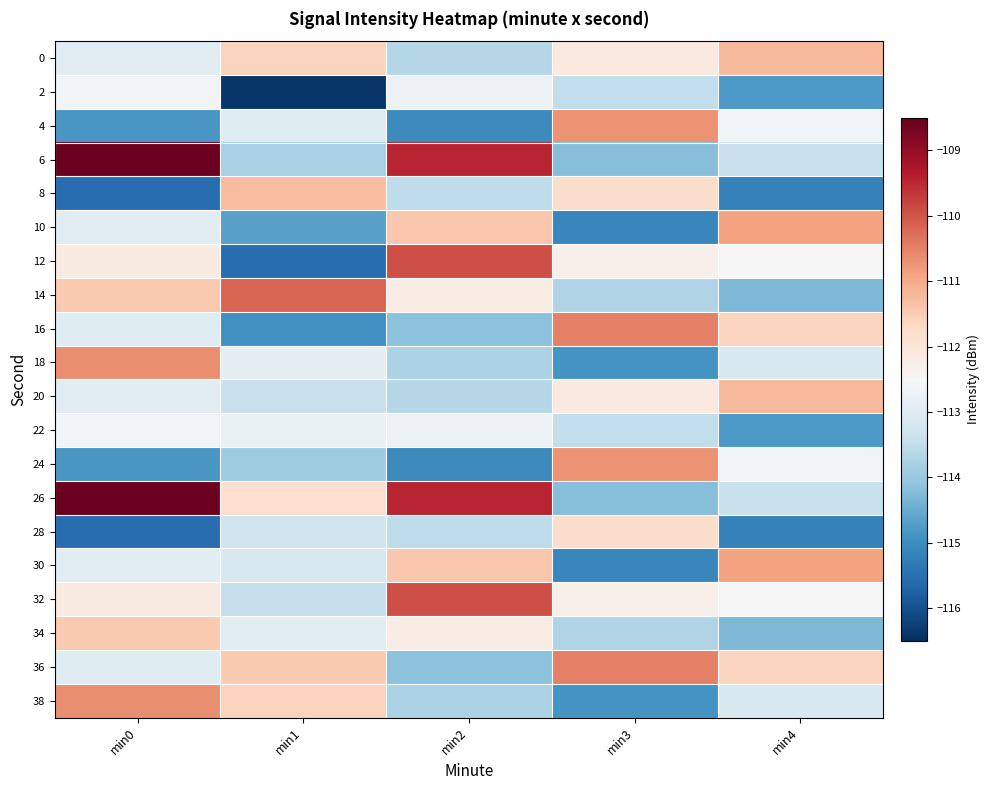

Reading right to left, transcribe all the data shown in this chart.

0: min4=-111.2	min3=-112.1	min2=-113.7	min1=-111.6	min0=-113.0
2: min4=-114.8	min3=-113.5	min2=-112.7	min1=-116.4	min0=-112.6
4: min4=-112.6	min3=-110.7	min2=-115.1	min1=-113.0	min0=-114.8
6: min4=-113.4	min3=-114.2	min2=-109.5	min1=-113.8	min0=-108.6
8: min4=-115.2	min3=-111.8	min2=-113.5	min1=-111.3	min0=-115.5
10: min4=-110.9	min3=-115.1	min2=-111.4	min1=-114.7	min0=-112.9
12: min4=-112.5	min3=-112.3	min2=-109.9	min1=-115.5	min0=-112.1
14: min4=-114.3	min3=-113.7	min2=-112.2	min1=-110.2	min0=-111.4
16: min4=-111.6	min3=-110.5	min2=-114.1	min1=-115.0	min0=-113.0
18: min4=-113.1	min3=-114.9	min2=-113.8	min1=-112.9	min0=-110.7
20: min4=-111.2	min3=-112.1	min2=-113.7	min1=-113.4	min0=-113.0
22: min4=-114.8	min3=-113.5	min2=-112.7	min1=-112.8	min0=-112.6
24: min4=-112.6	min3=-110.7	min2=-115.1	min1=-113.9	min0=-114.8
26: min4=-113.4	min3=-114.2	min2=-109.5	min1=-111.8	min0=-108.6
28: min4=-115.2	min3=-111.8	min2=-113.5	min1=-113.3	min0=-115.5
30: min4=-110.9	min3=-115.1	min2=-111.4	min1=-113.1	min0=-112.9
32: min4=-112.5	min3=-112.3	min2=-109.9	min1=-113.4	min0=-112.1
34: min4=-114.3	min3=-113.7	min2=-112.2	min1=-112.9	min0=-111.4
36: min4=-111.6	min3=-110.5	min2=-114.1	min1=-111.4	min0=-113.0
38: min4=-113.1	min3=-114.9	min2=-113.8	min1=-111.6	min0=-110.7